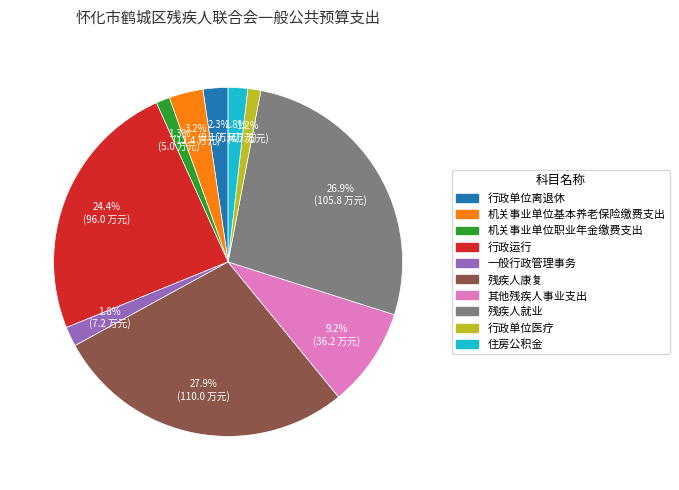

What portion of the pie excludes 行政单位离退休?

97.7%